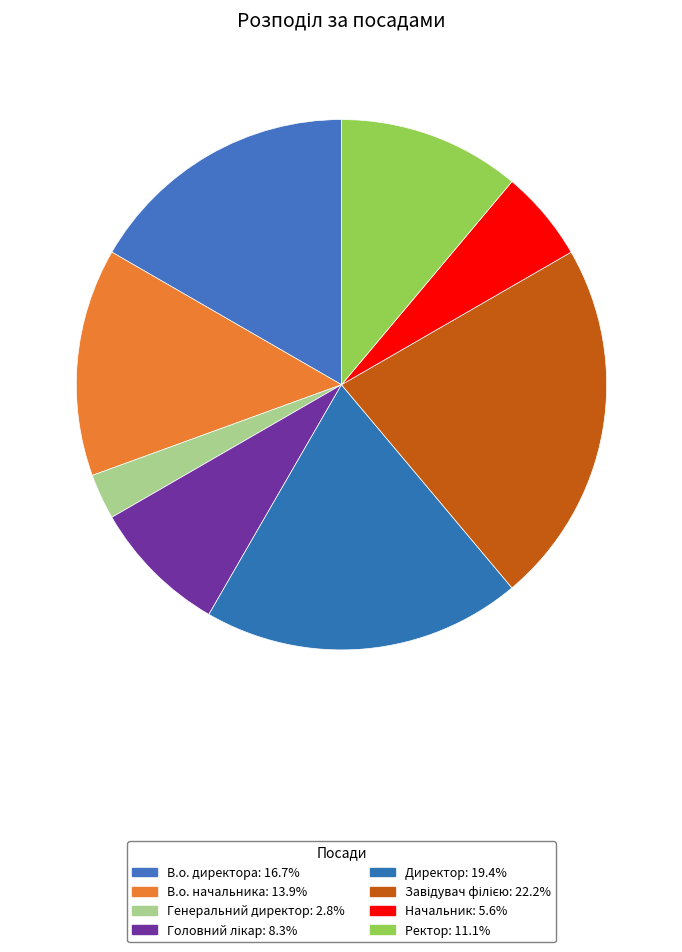

What percentage is the Генеральний директор slice, to the nearest percent?

3%